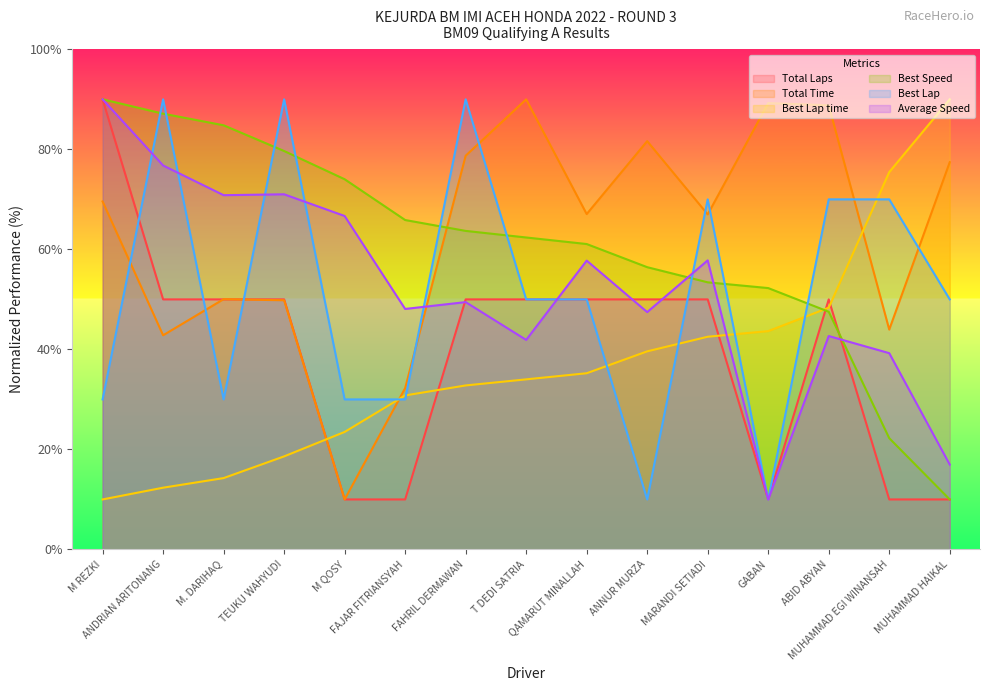

At which label does Average Speed reach its peak?

M REZKI